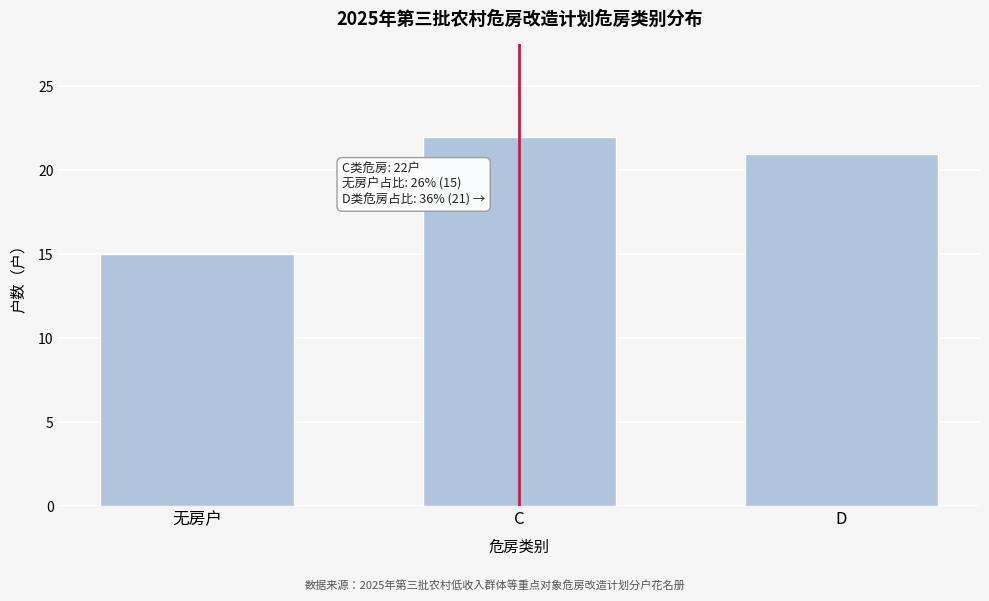

Reading left to right, transcribe all the data shown in this chart.

无房户=15	C=22	D=21